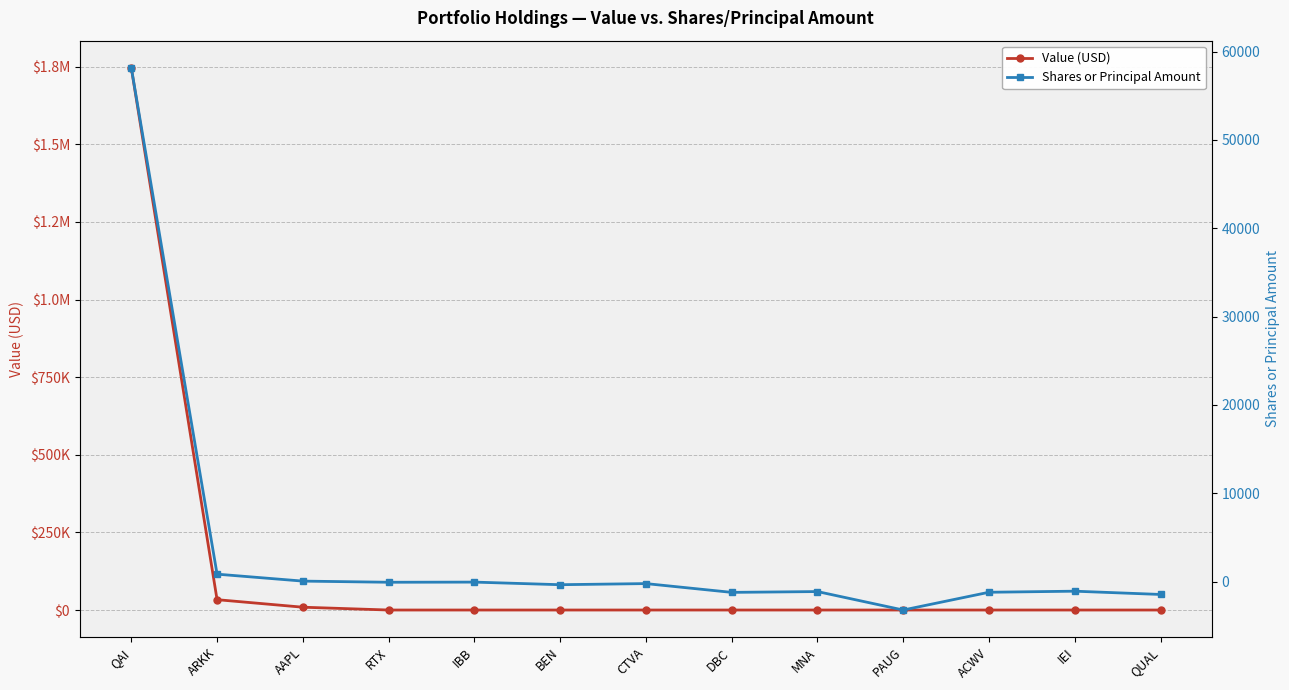

True or false: Shares or Principal Amount and Value (USD) intersect in this chart.

False